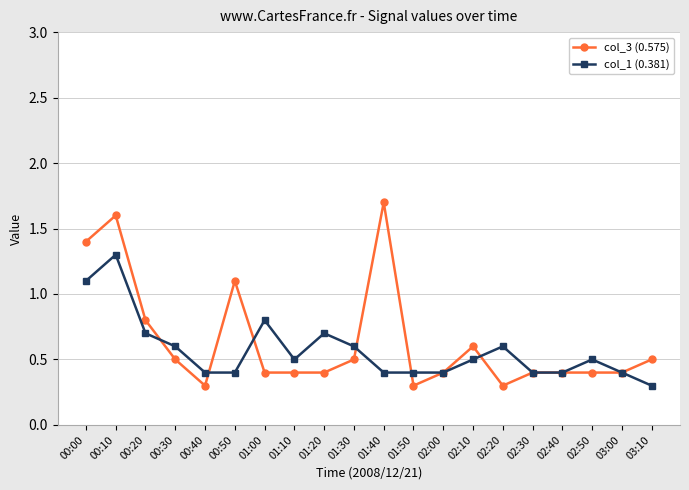

What is the difference between the second highest and minimum values in the col_3 (0.575) series?

1.3